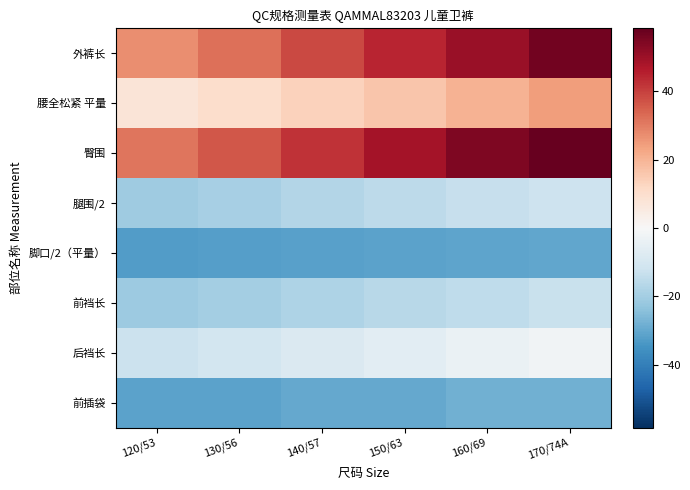

Reading left to right, transcribe all the data shown in this chart.

外裤长: 120/53=27.3	130/56=32.3	140/57=38.3	150/63=44.3	160/69=50.3	170/74A=56.3
腰全松紧 平量: 120/53=7.3	130/56=10.3	140/57=13.3	150/63=16.3	160/69=20.3	170/74A=24.3
臀围: 120/53=31.3	130/56=36.3	140/57=42.3	150/63=48.3	160/69=54.3	170/74A=58.3
腿围/2: 120/53=-20.8	130/56=-19.2	140/57=-17.3	150/63=-15.4	160/69=-13.5	170/74A=-12.2
脚口/2（平量）: 120/53=-32.7	130/56=-32.2	140/57=-31.7	150/63=-31.2	160/69=-30.7	170/74A=-30.2
前裆长: 120/53=-21.2	130/56=-19.7	140/57=-18.0	150/63=-16.3	160/69=-14.6	170/74A=-13.0
后裆长: 120/53=-12.5	130/56=-10.7	140/57=-8.4	150/63=-6.2	160/69=-3.9	170/74A=-1.9
前插袋: 120/53=-31.2	130/56=-31.2	140/57=-29.7	150/63=-29.7	160/69=-28.2	170/74A=-28.2